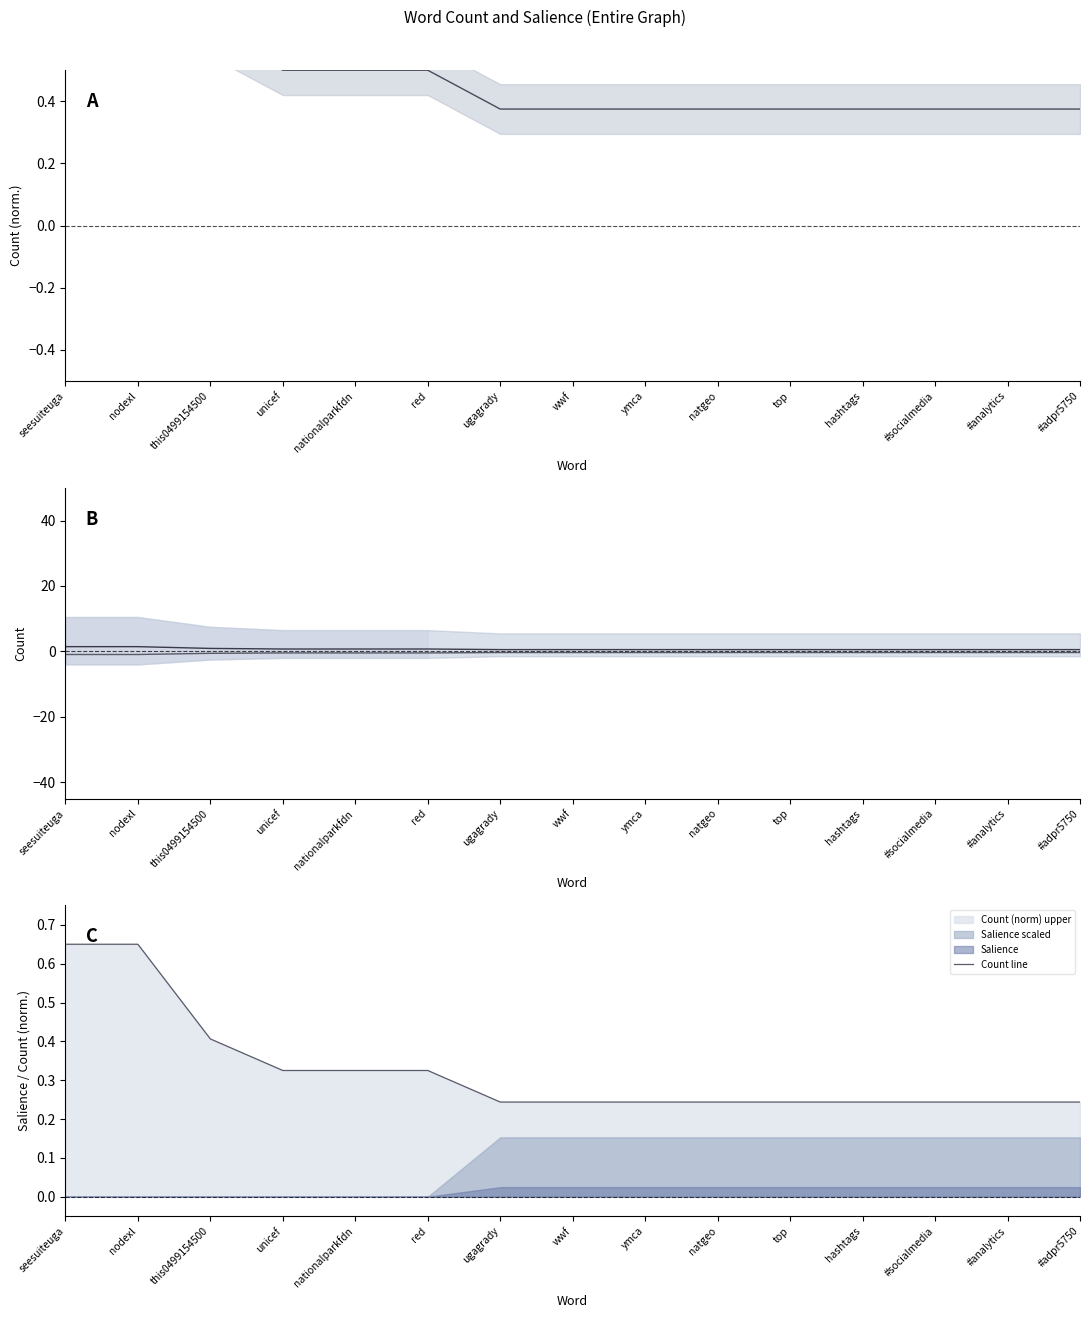

What is the smallest value displayed?

-1.0